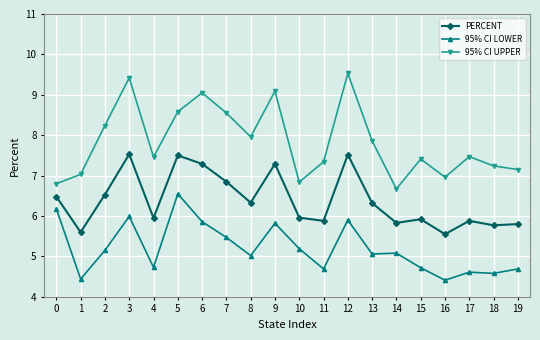

The value of 95% CI UPPER at 9 is 4.3. True or false?

False